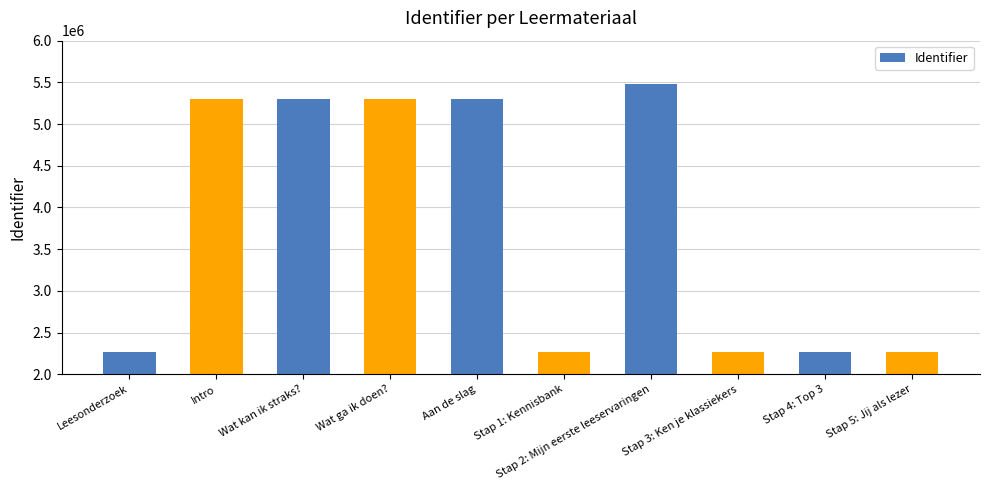

What is the label of the 6th bar from the left?

Stap 1: Kennisbank